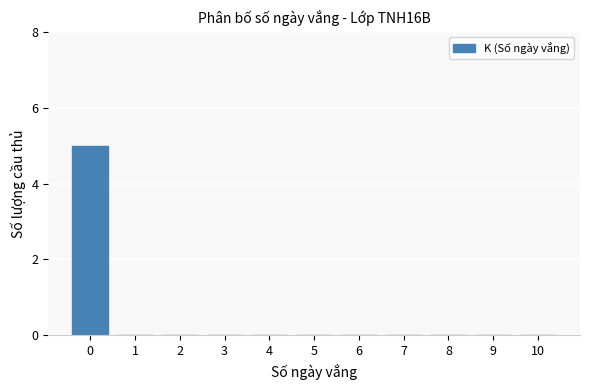

Reading left to right, transcribe all the data shown in this chart.

5	0	0	0	0	0	0	0	0	0	0